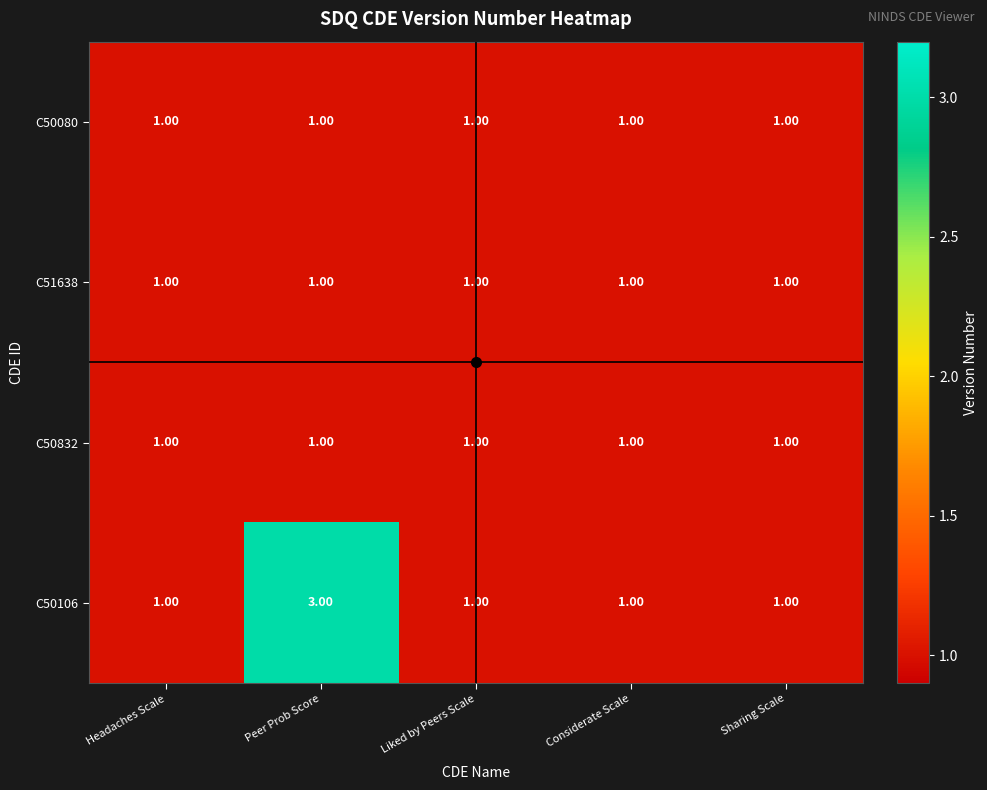

At which label does C50106 reach its peak?

Peer Prob Score